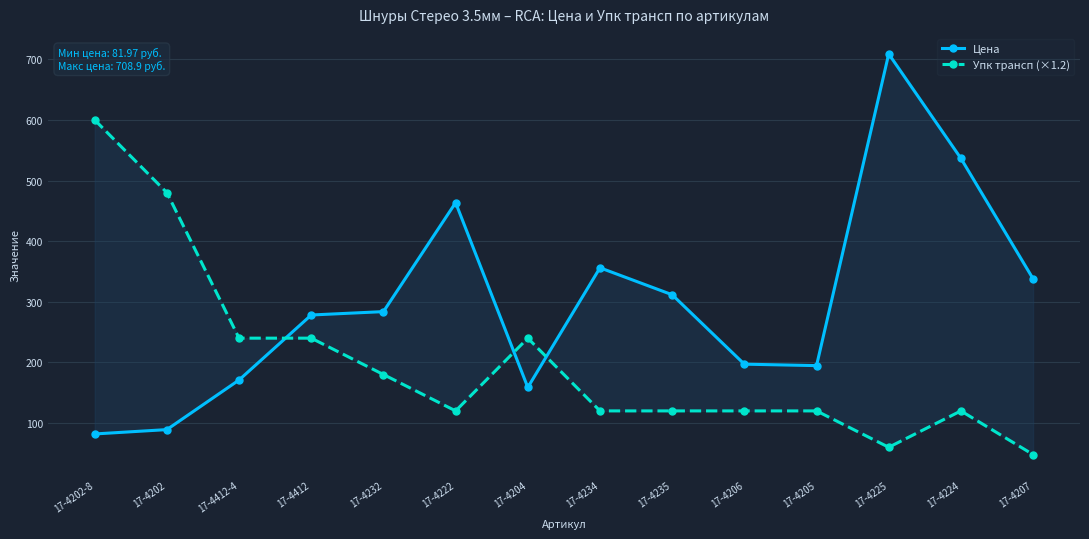

Between 17-4202 and 17-4206, which is larger?

17-4206